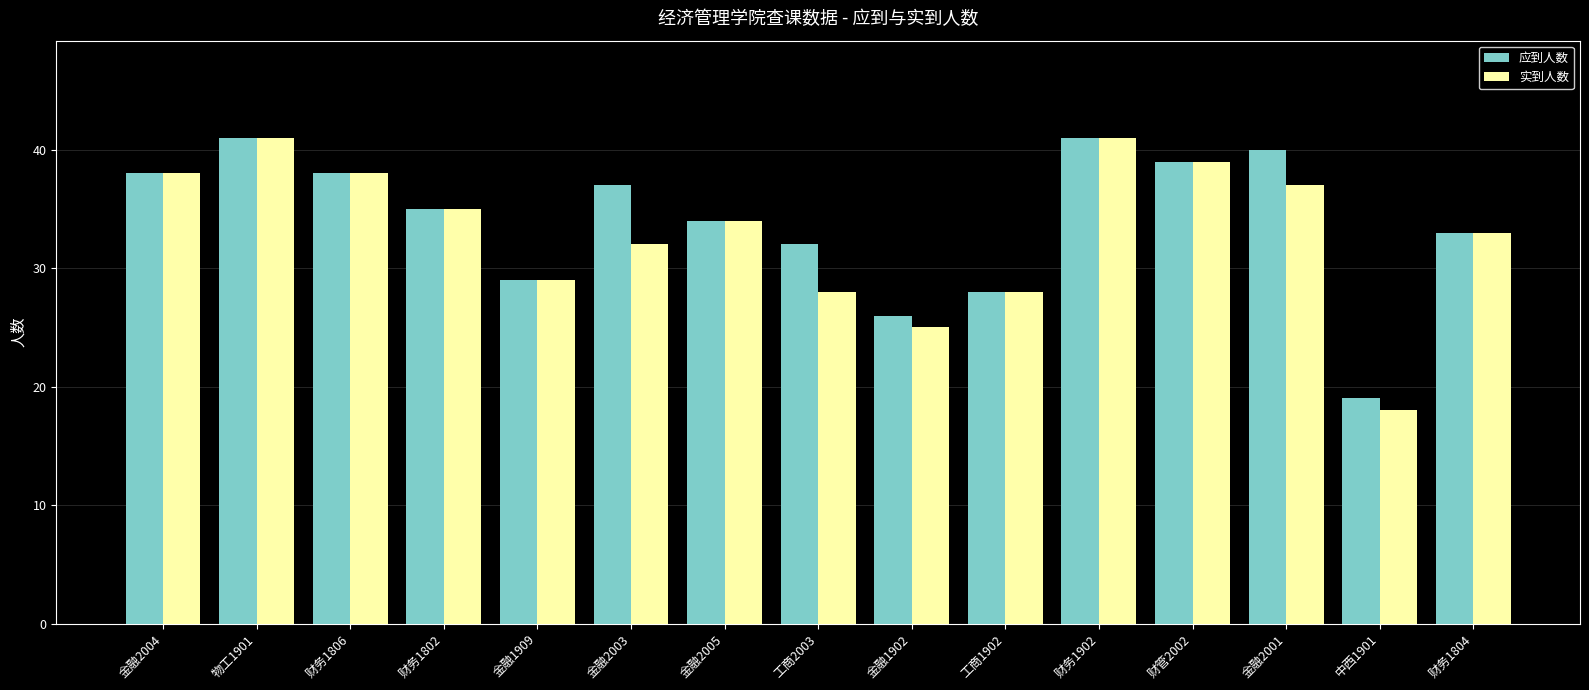

What is the total value across all series at 财务1902?

82